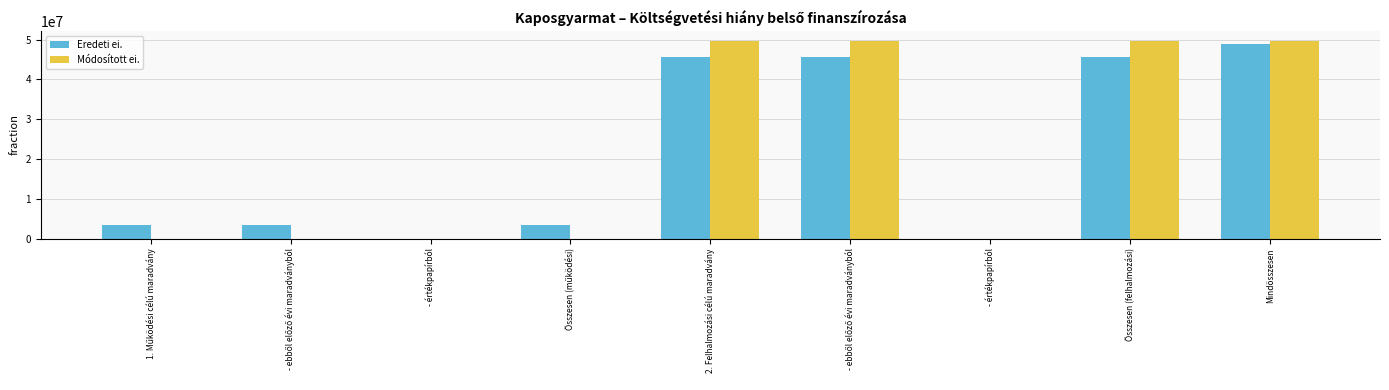

The Módosított ei. series shows 0 at - értékpapírból. True or false?

True